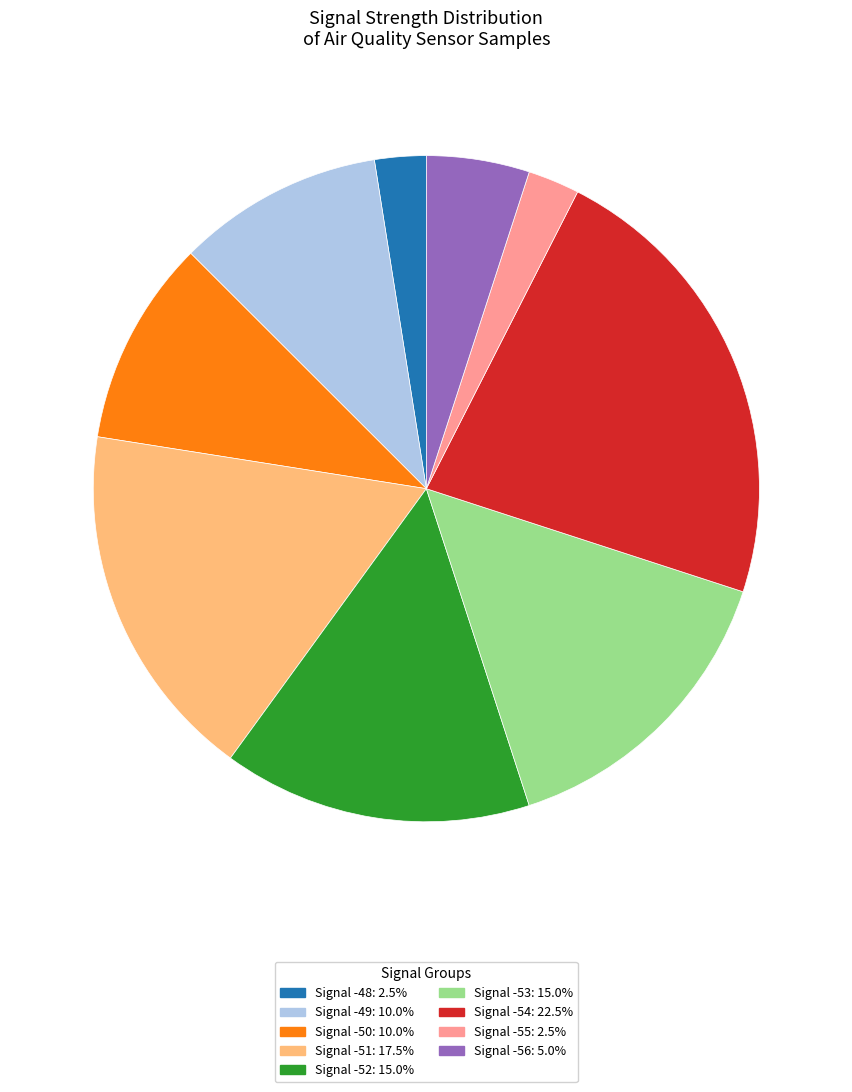

Is there any slice that represents more than half of the pie?

No